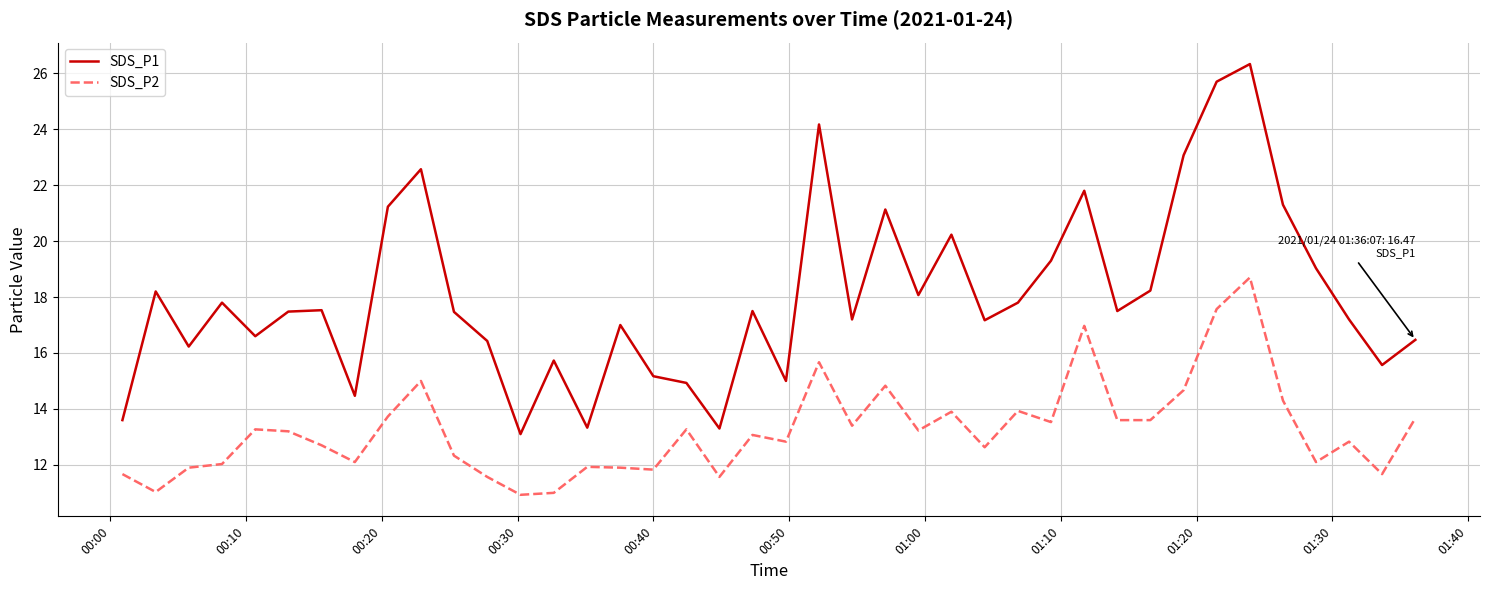

True or false: SDS_P2 and SDS_P1 intersect in this chart.

False